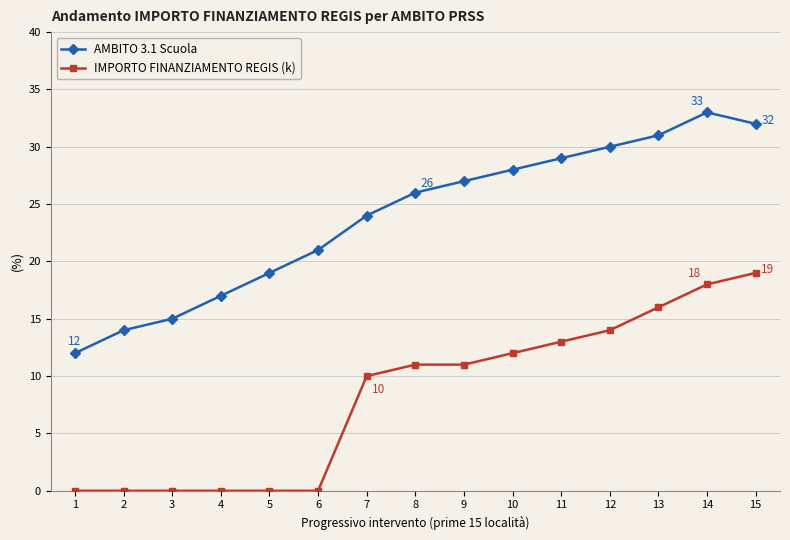

What is the value of the AMBITO 3.1 Scuola point at the 4th from the left?

17